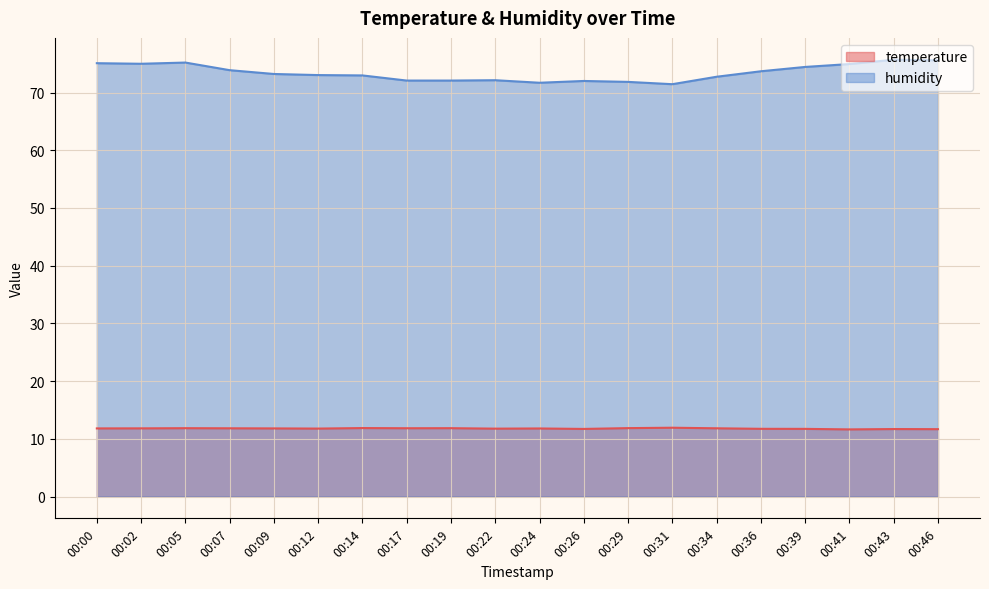

True or false: temperature has a value of 17.6 at 00:00.

False